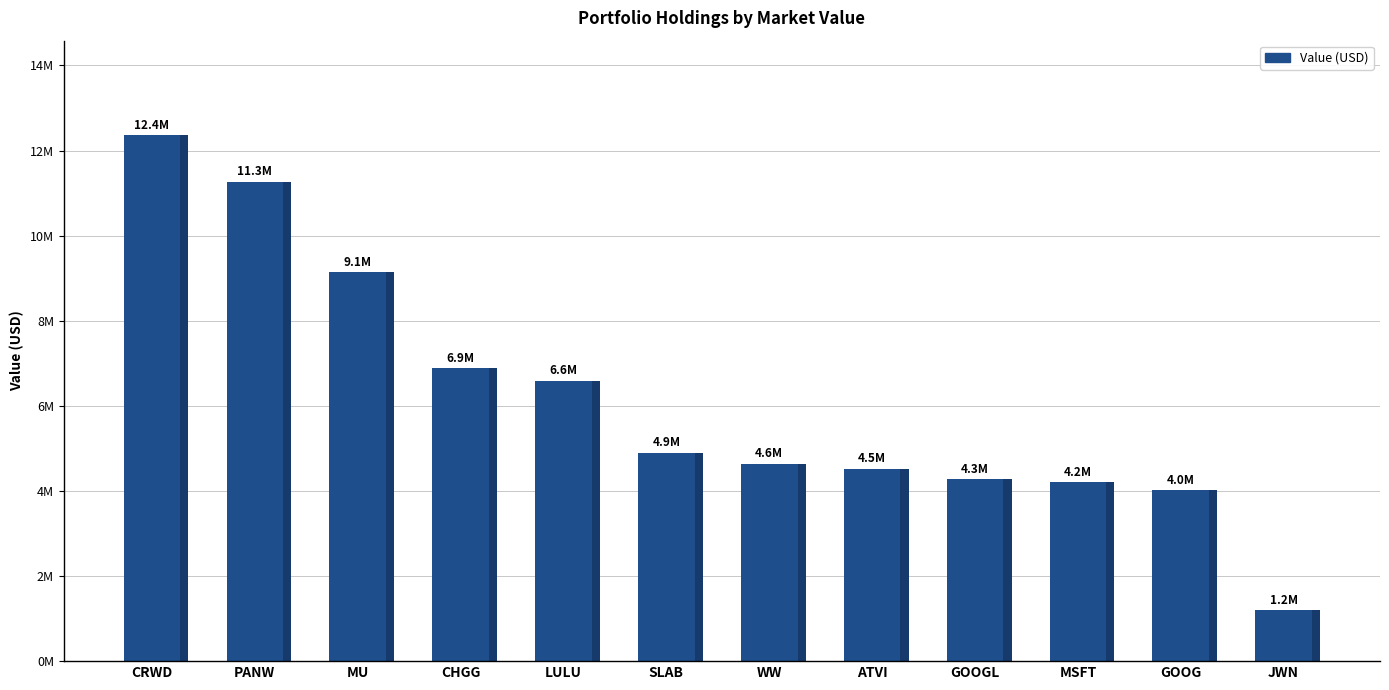

The chart shows a value of 1192000 at JWN. True or false?

True